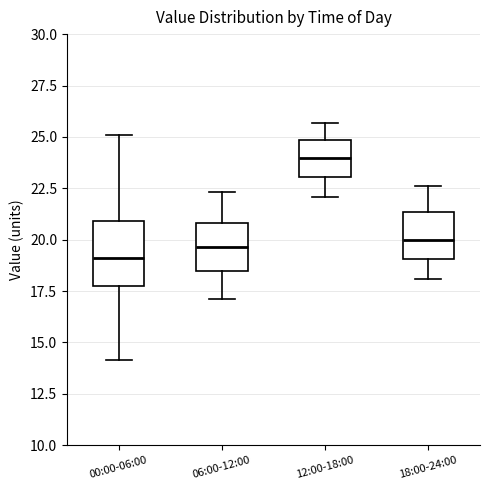

Reading left to right, transcribe this box plot: for each box, give where its median line is, the range the box spans, and where its two whiskers end, as read against the y-axis. The values are not printed on the chart, so give them approximately, as read against the axis.

00:00-06:00: median 19.0, box 18.0 to 21.0, whiskers 14.0 to 25.0
06:00-12:00: median 19.5, box 18.5 to 21.0, whiskers 17.0 to 22.5
12:00-18:00: median 24.0, box 23.0 to 25.0, whiskers 22.0 to 25.5
18:00-24:00: median 20.0, box 19.0 to 21.5, whiskers 18.0 to 22.5